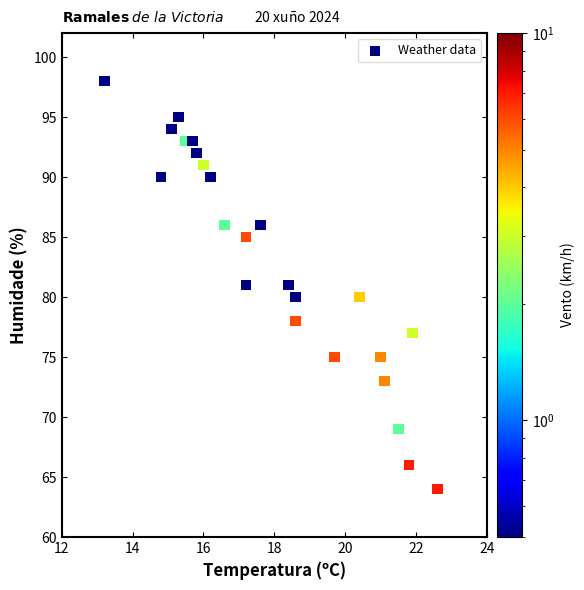

What is the range of Y values (max minus min)?

34